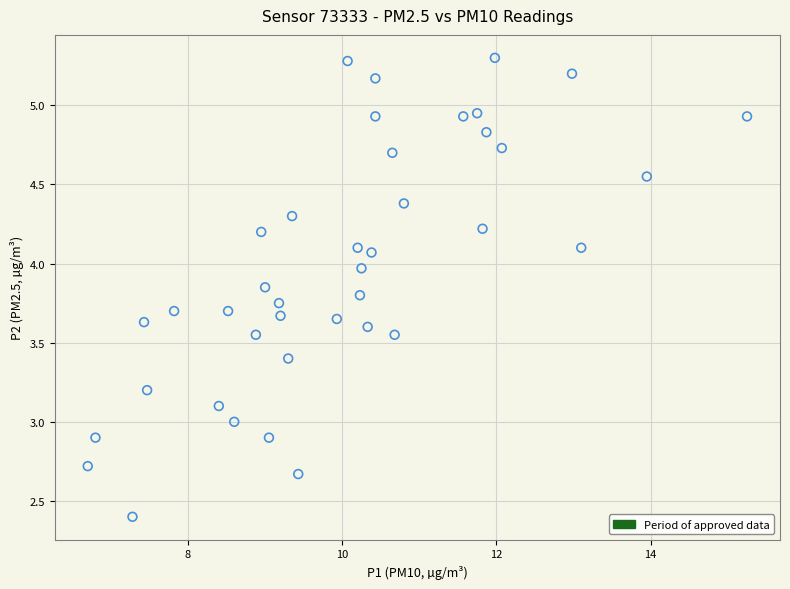

What is the range of Y values (max minus min)?

2.9